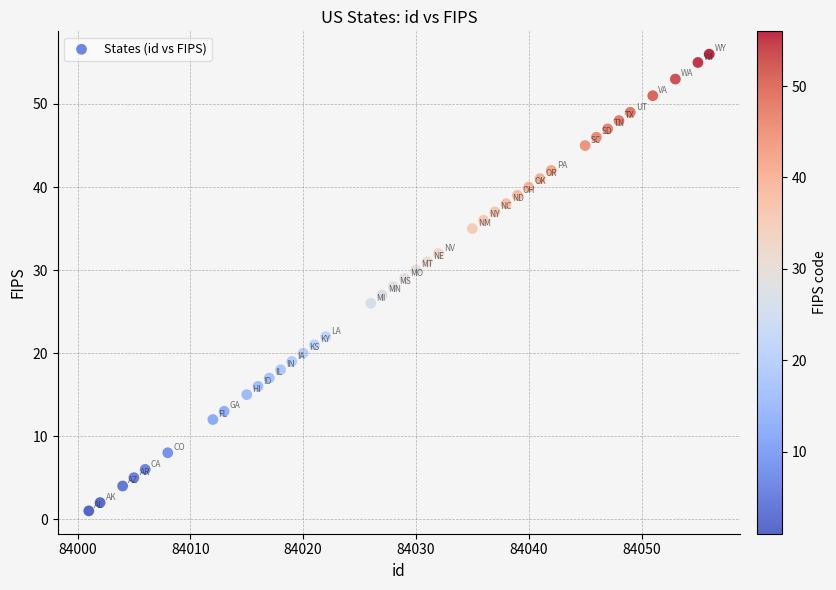

What is the range of Y values (max minus min)?

55